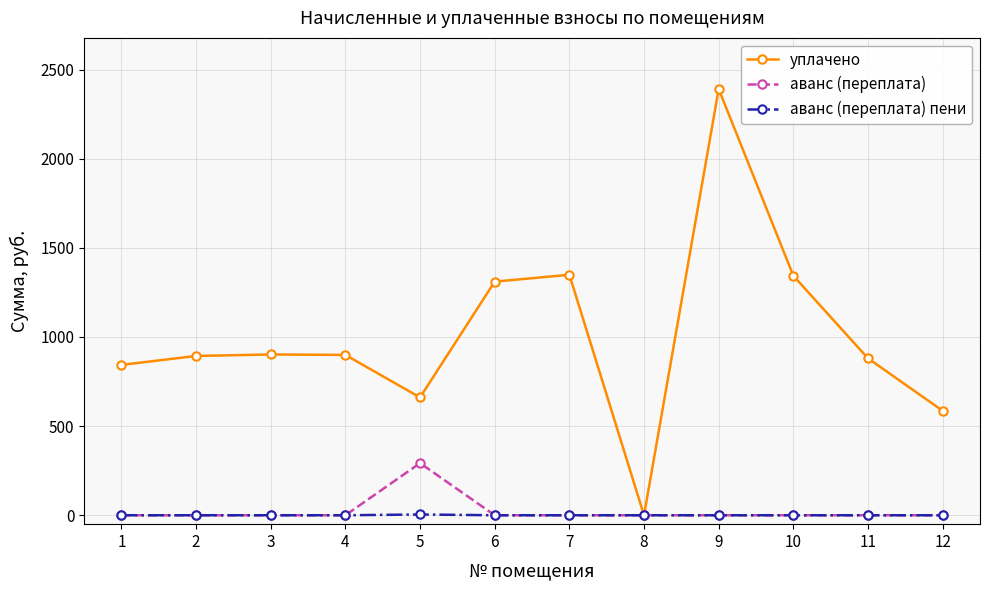

At which label is уплачено closest to 1195?

6